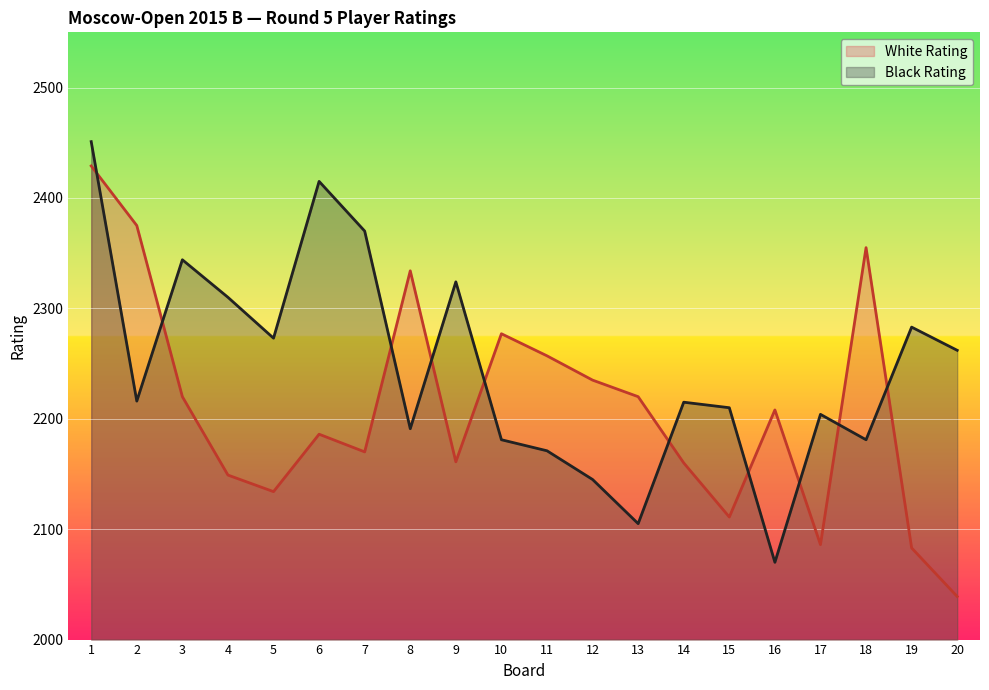

Between 5 and 9, which series saw the biggest shift?

Black Rating